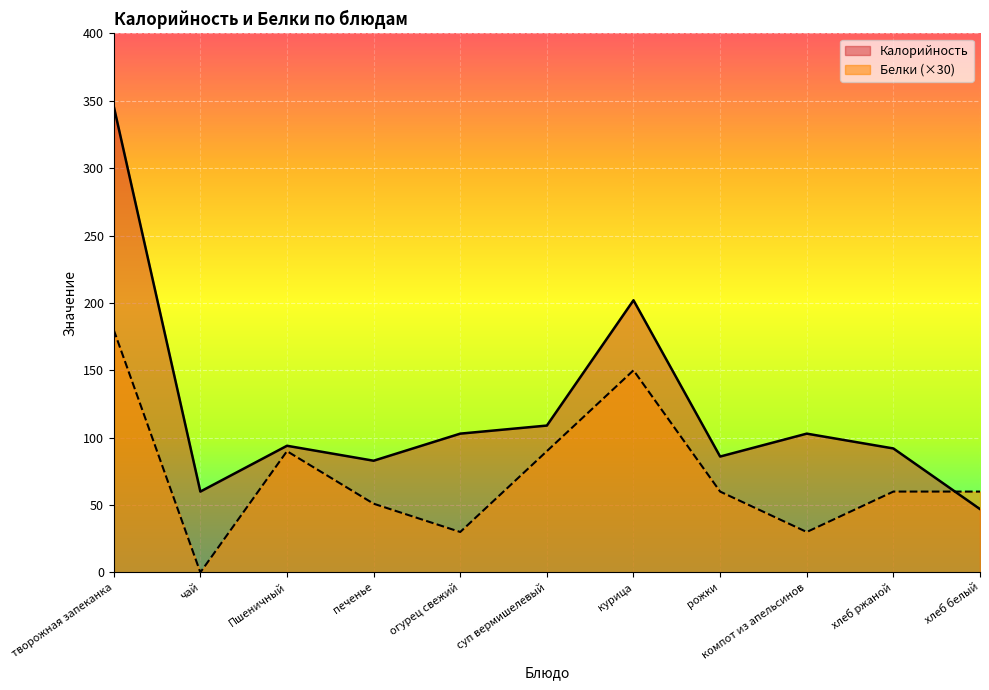

Reading right to left, what are all the values shown in this chart?

Калорийность: 47.0	92.0	103.0	86.0	202.0	109.0	103.0	82.9	94.0	60.0	346.0
Белки: 60.0	60.0	30.0	60.0	150.0	90.0	30.0	51.0	90.0	0.0	180.0